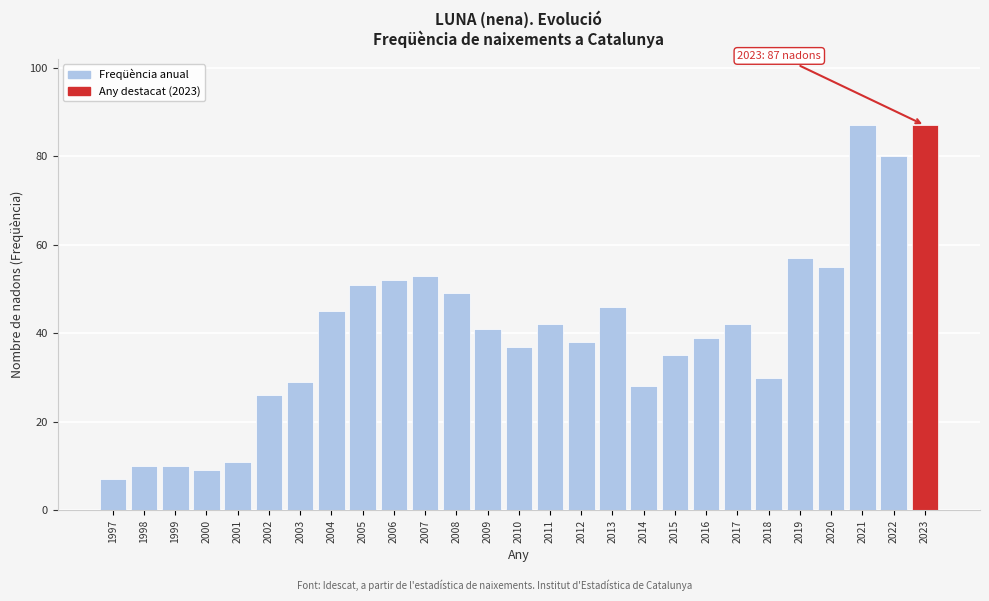

Reading right to left, what are all the values shown in this chart?

87	80	87	55	57	30	42	39	35	28	46	38	42	37	41	49	53	52	51	45	29	26	11	9	10	10	7